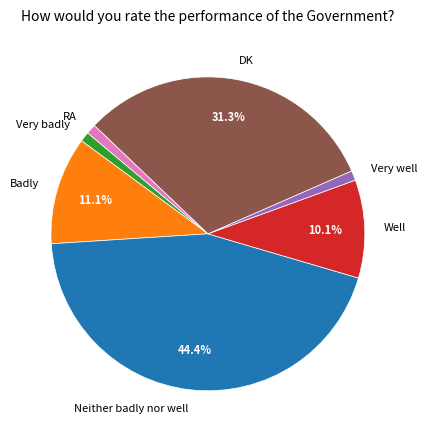

What percentage is the Neither badly nor well slice, to the nearest percent?

44%